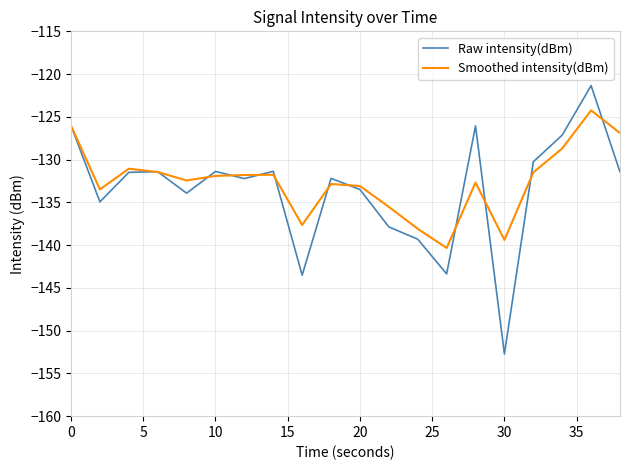

Rank the series by their maximum value, from highest to lowest.

Raw intensity(dBm), Smoothed intensity(dBm)